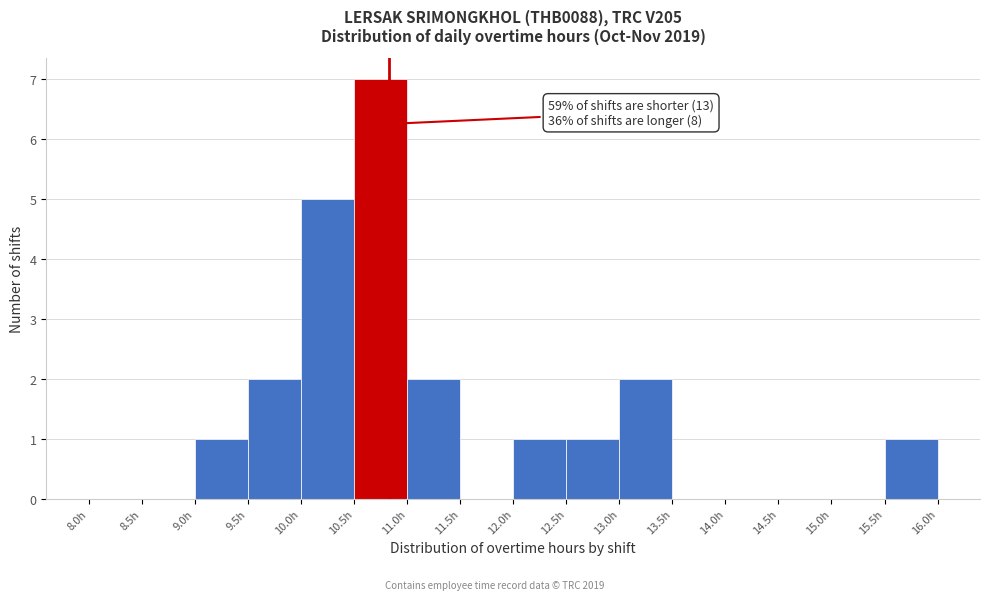

Over which range of the x-axis is the bar tallest?

10.5 to 11.0